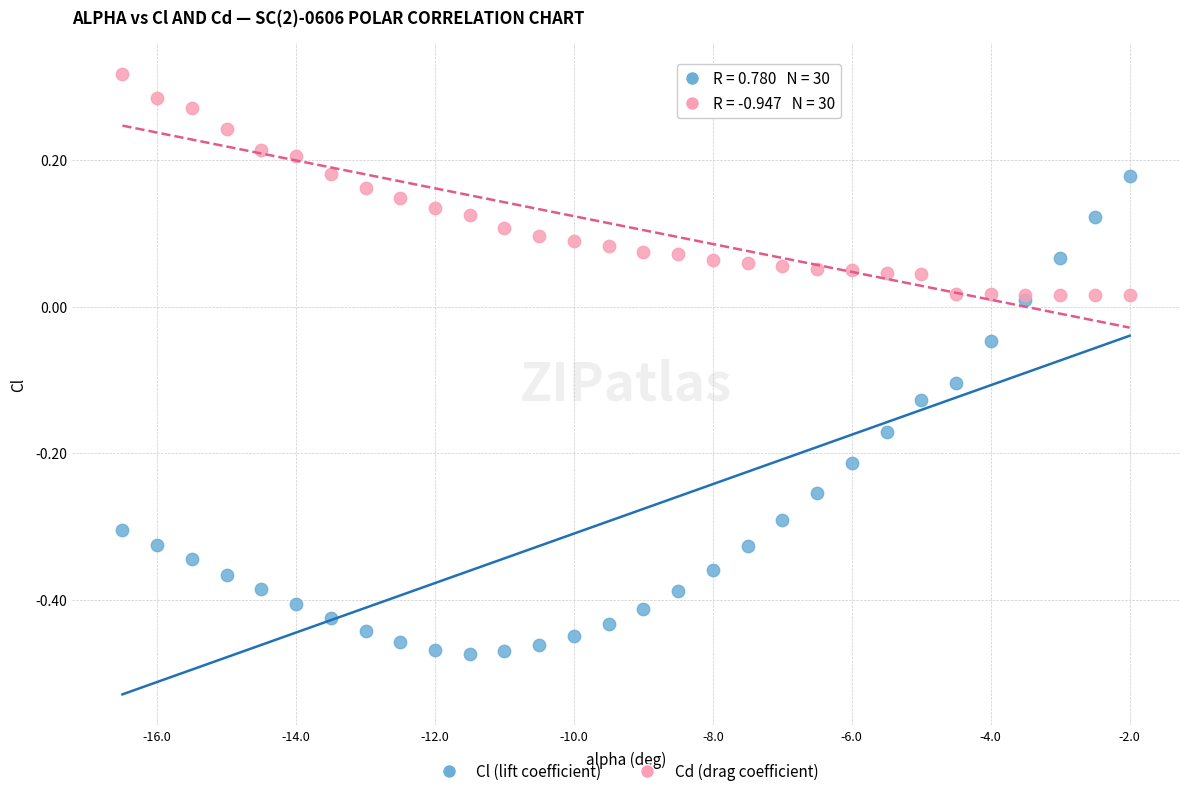

Which series reaches the minimum Y coordinate?

Cl (lift coefficient)